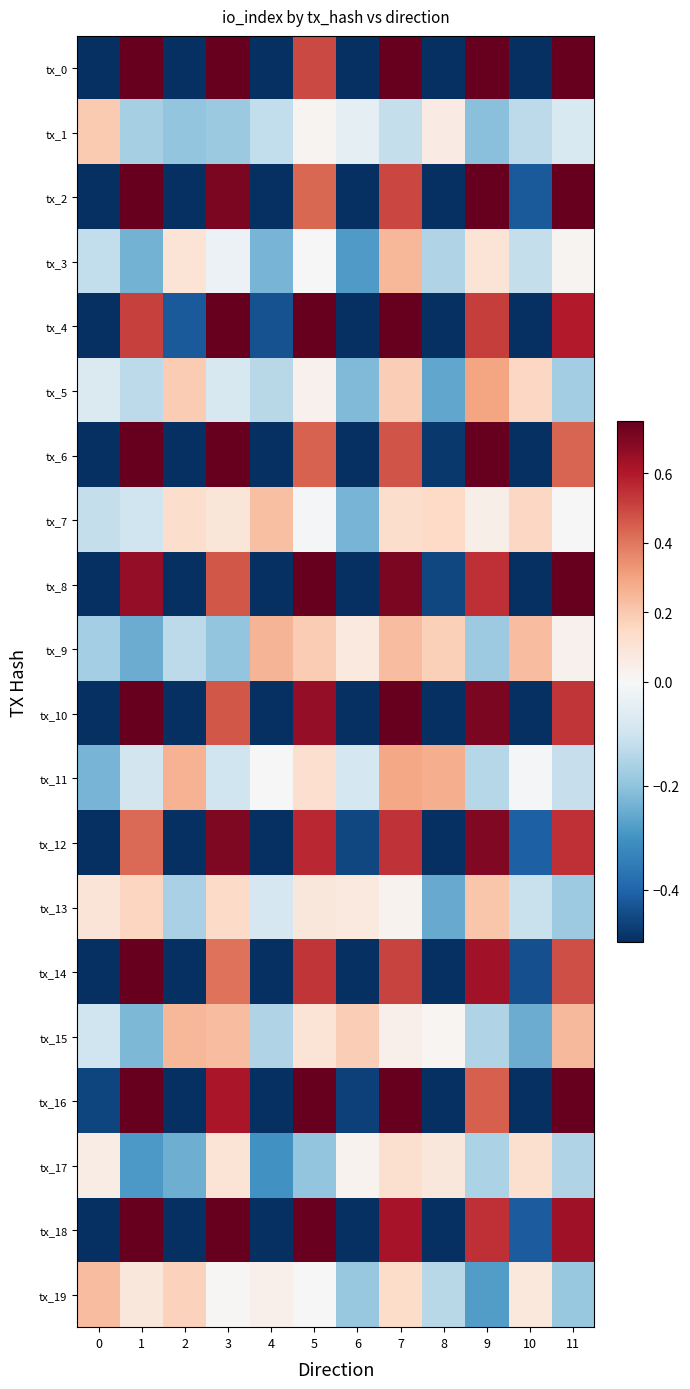

Rank the series at 7 from highest to lowest value.

tx_4, tx_0, tx_10, tx_16, tx_8, tx_18, tx_12, tx_14, tx_2, tx_6, tx_11, tx_3, tx_9, tx_5, tx_19, tx_7, tx_17, tx_15, tx_13, tx_1